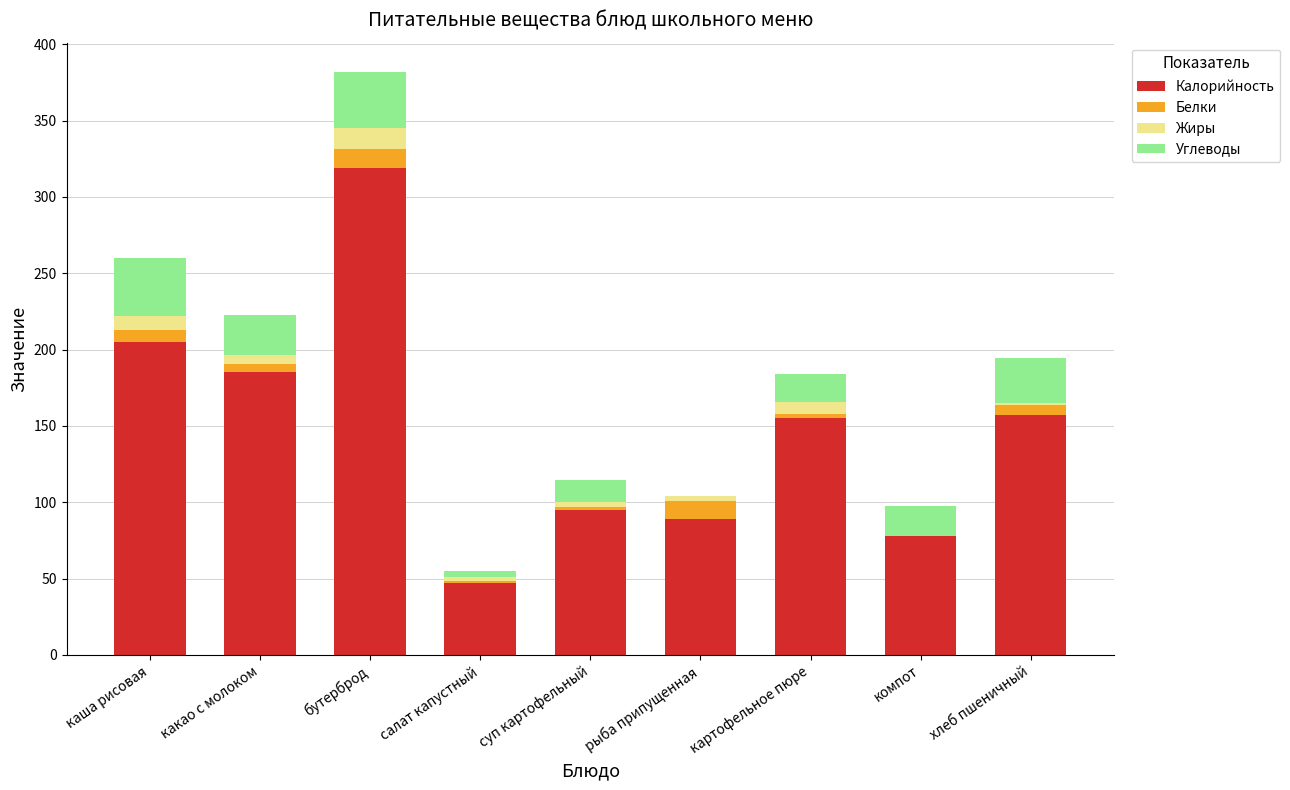

At which category is the sum across all series the highest?

бутерброд